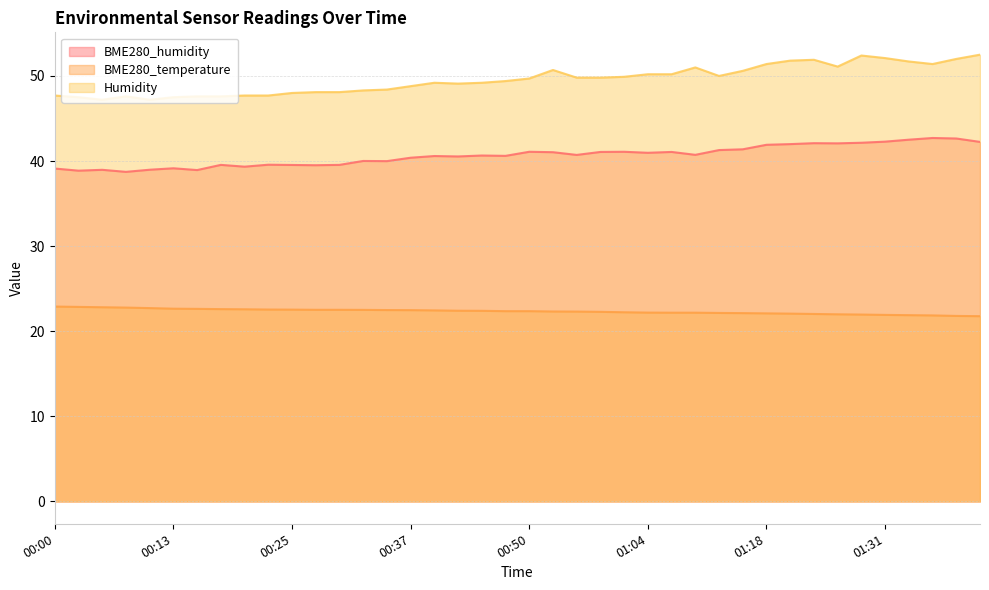

Reading left to right, transcribe all the data shown in this chart.

BME280_humidity: 39.1	38.9	39.0	38.7	39.0	39.1	38.9	39.5	39.3	39.6	39.5	39.5	39.5	40.0	40.0	40.4	40.6	40.5	40.6	40.6	41.1	41.0	40.7	41.1	41.1	41.0	41.1	40.7	41.3	41.4	41.9	42.0	42.1	42.1	42.1	42.3	42.5	42.7	42.6	42.2
BME280_temperature: 22.9	22.9	22.8	22.8	22.7	22.6	22.6	22.6	22.6	22.6	22.5	22.5	22.5	22.5	22.5	22.5	22.4	22.4	22.4	22.4	22.4	22.3	22.3	22.3	22.2	22.2	22.2	22.2	22.1	22.1	22.1	22.1	22.0	22.0	22.0	21.9	21.9	21.9	21.8	21.8
Humidity: 47.7	47.5	47.2	47.6	47.2	47.5	47.6	47.6	47.7	47.7	48.0	48.1	48.1	48.3	48.4	48.8	49.2	49.1	49.2	49.4	49.7	50.7	49.8	49.8	49.9	50.2	50.2	51.0	50.0	50.6	51.4	51.8	51.9	51.1	52.4	52.1	51.7	51.4	52.0	52.5